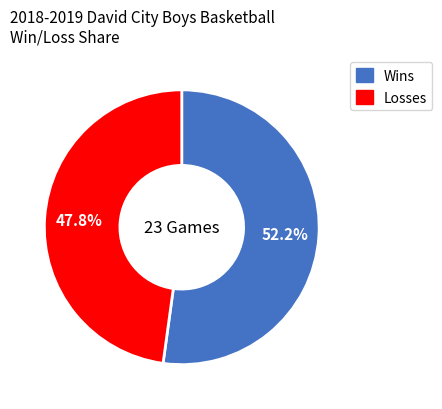

What is the ratio of the value at Losses to the value at Wins?

0.9